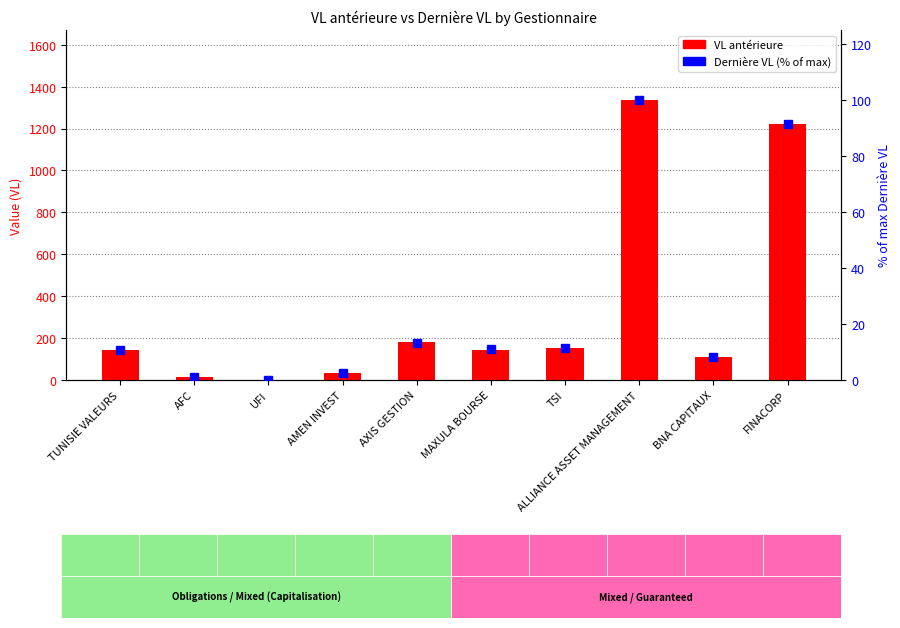

What is the value of the VL antérieure bar at the 6th from the left?

145.6